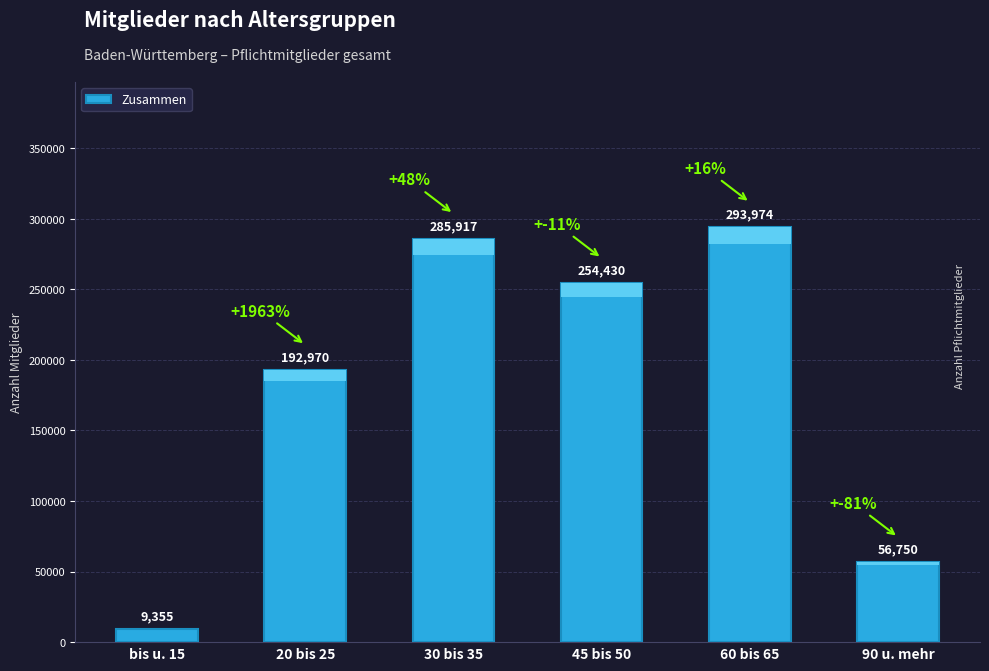

The chart shows a value of 285917 at 30 bis 35. True or false?

True